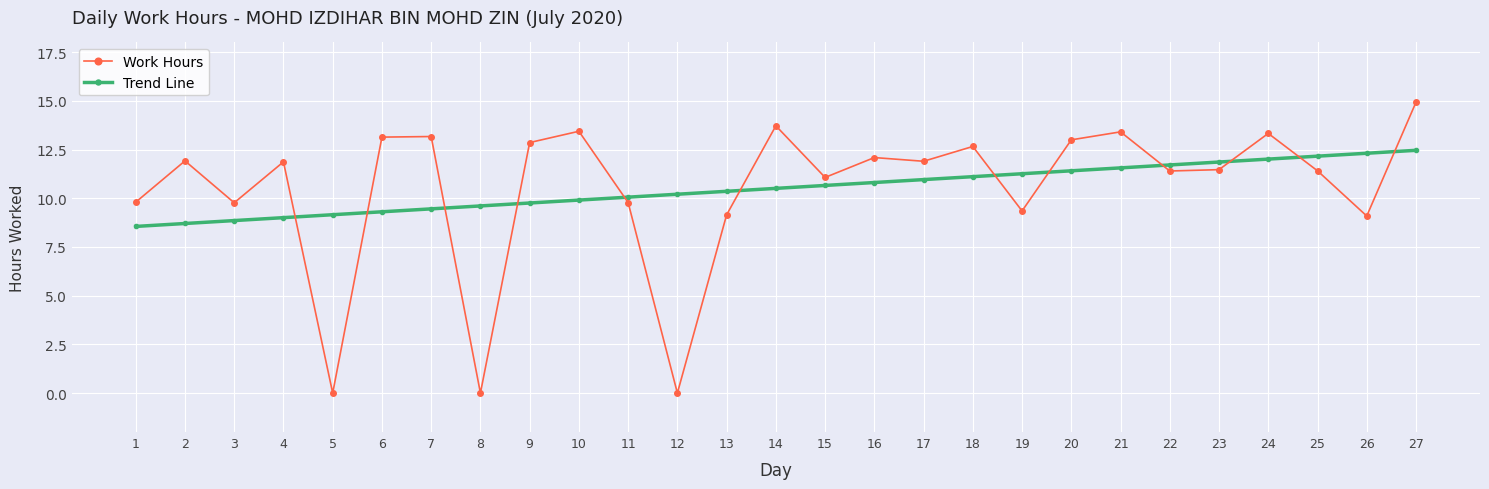

Where is the first local maximum for Work Hours?

2